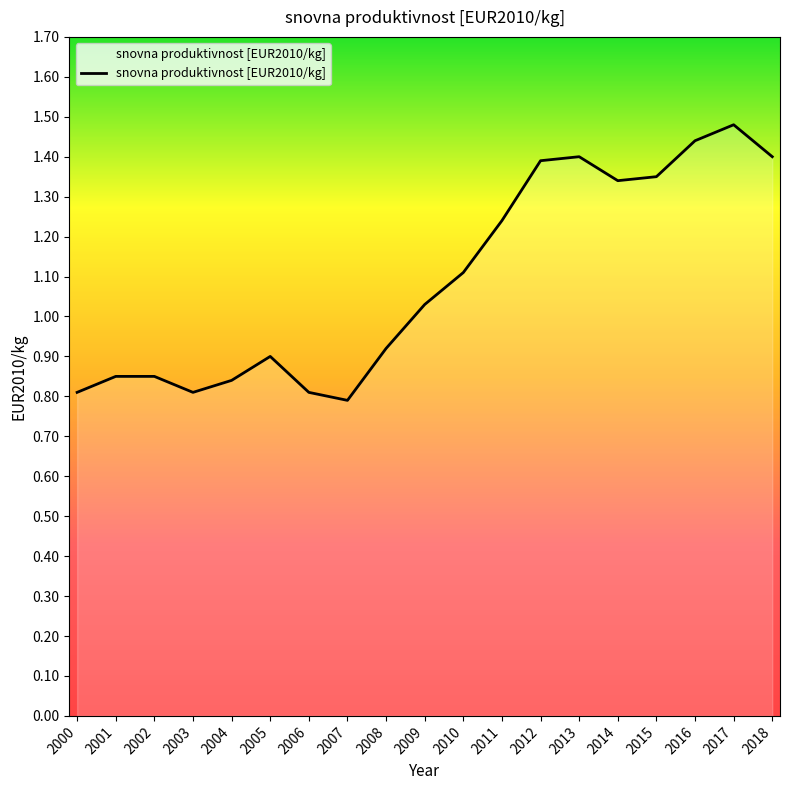

At which label does the data first exceed 1?

2009